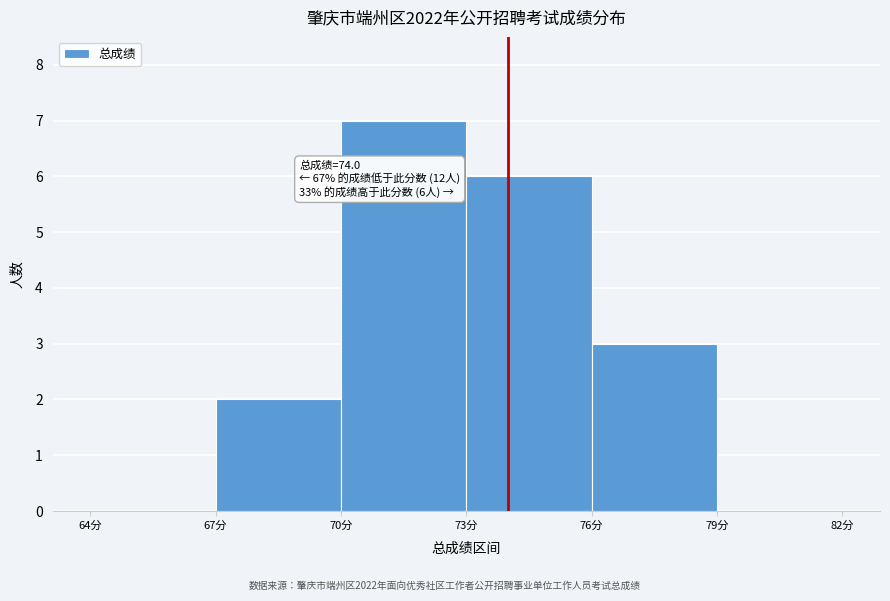

Which range on the x-axis has the tallest bar?

70 to 73